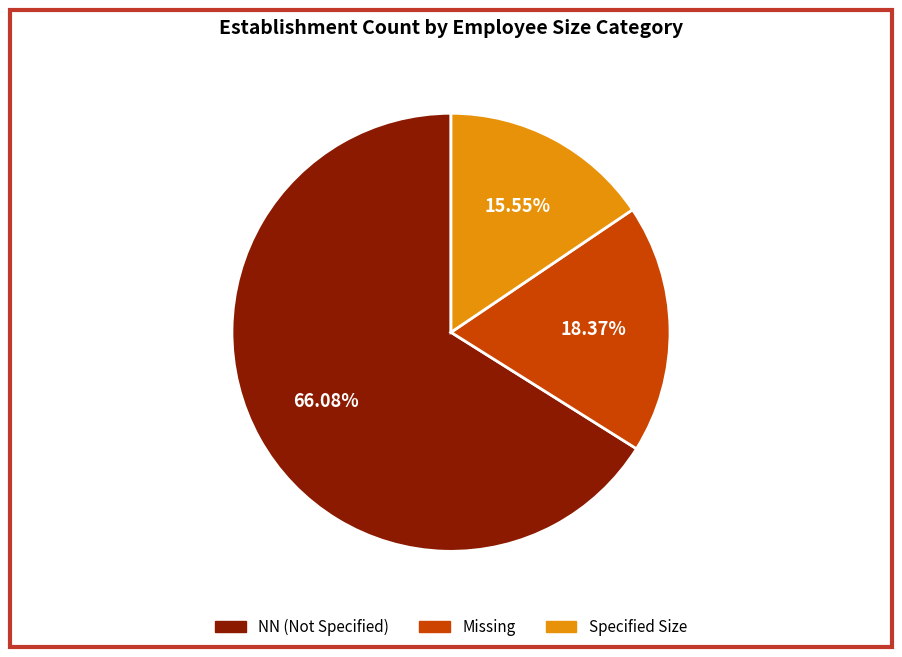

Count the number of slices in the pie.

3